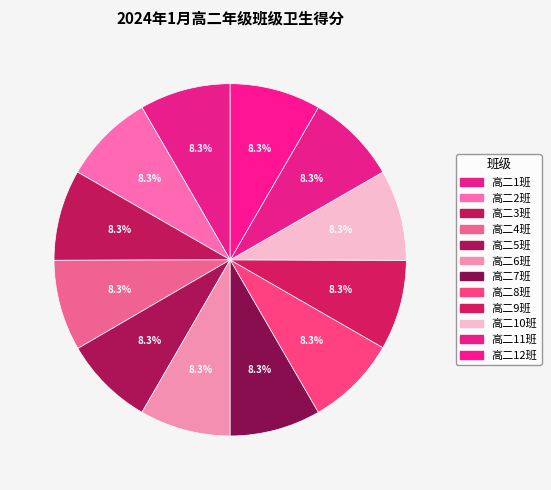

Combined, what portion of the pie is 高二1班 and 高二11班?

16.7%